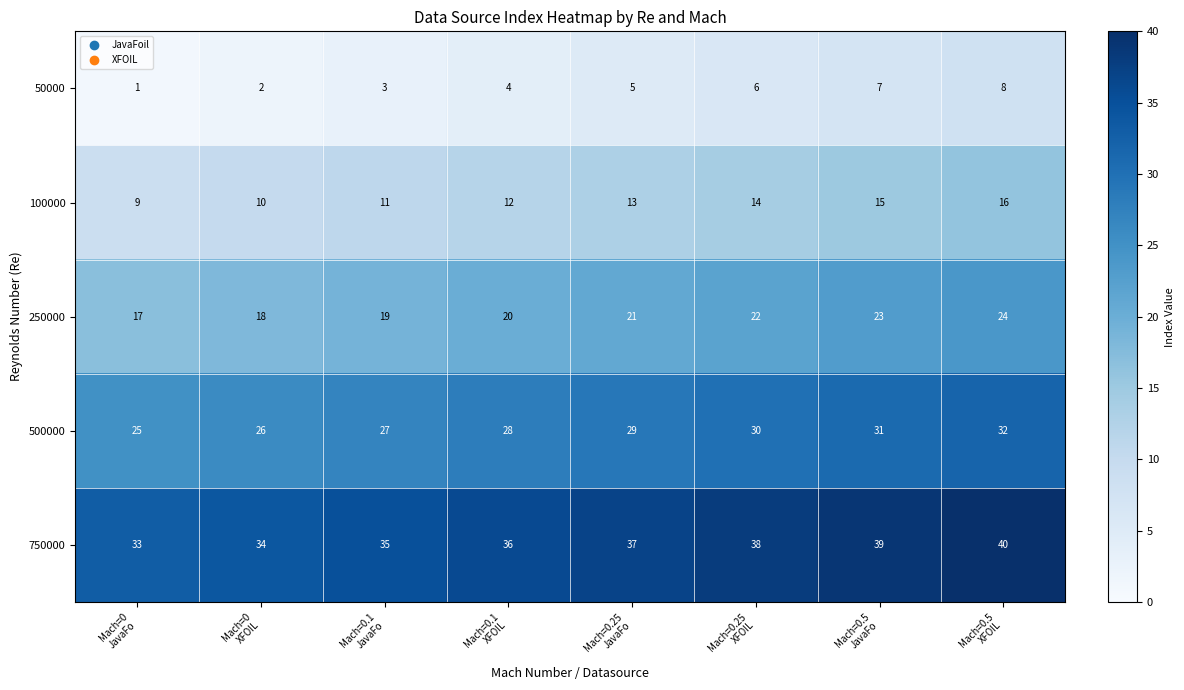

Count the number of categories in the chart.

8